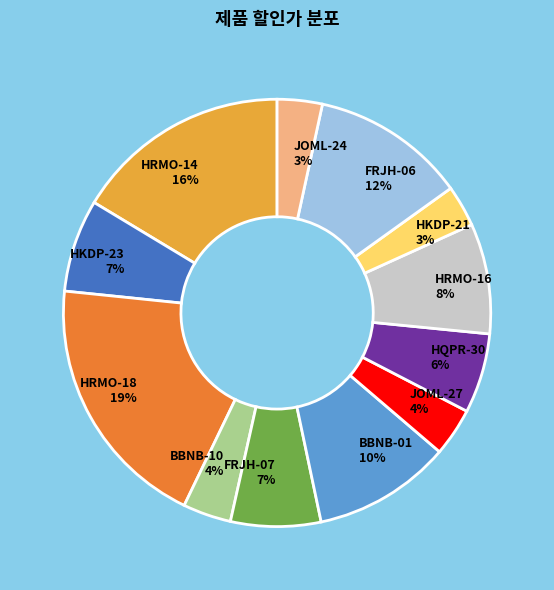

The HKDP-23 slice represents 7% of the pie. True or false?

True